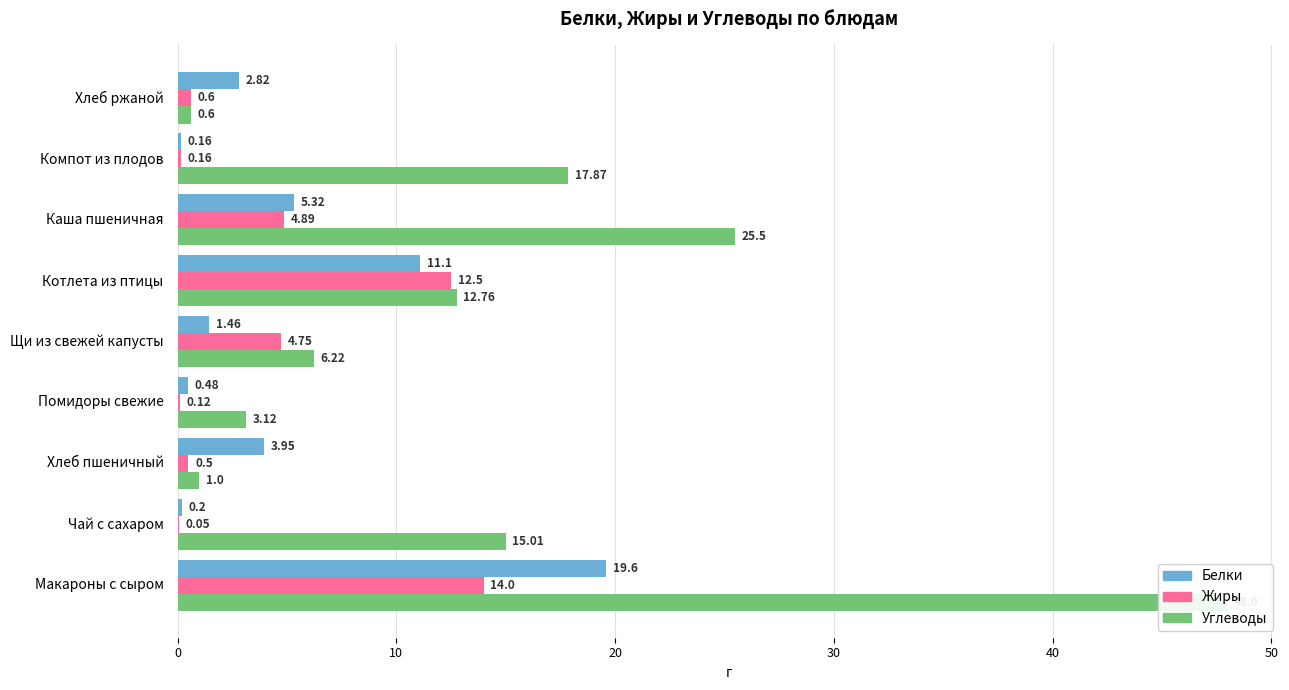

What is the total value across all series at Макароны с сыром?

81.6